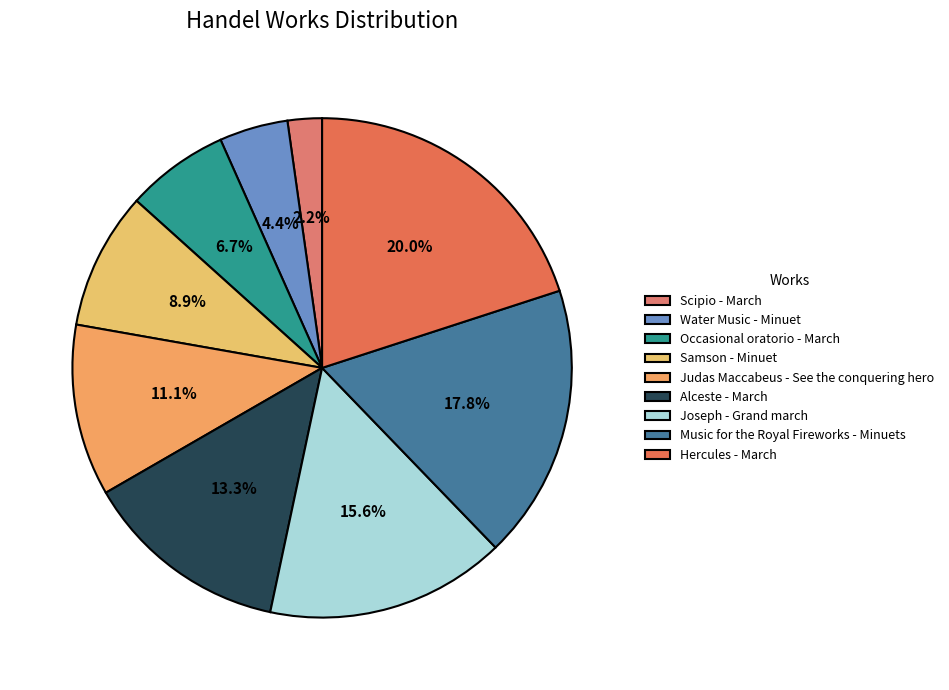

Which category has the biggest portion of the pie?

Hercules - March